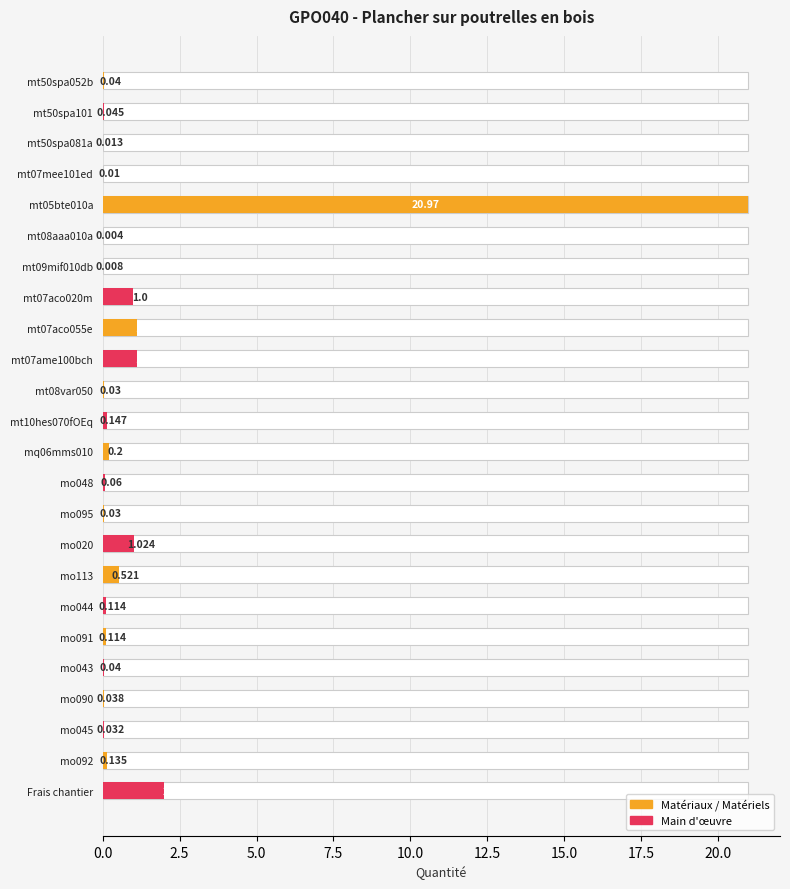

What is the value of the 24th bar from the left?

2.0